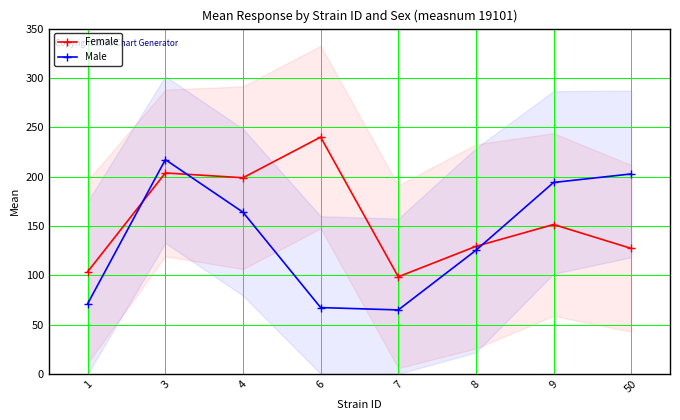

At which label does Male first exceed 163?

3